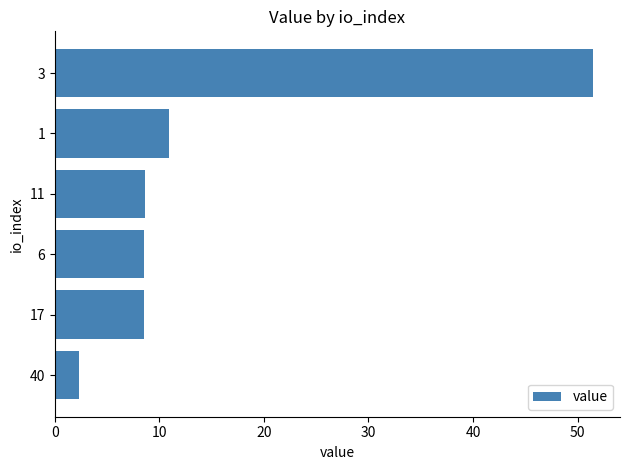

Reading bottom to top, transcribe all the data shown in this chart.

40=2.3	17=8.6	6=8.6	11=8.6	1=10.9	3=51.5